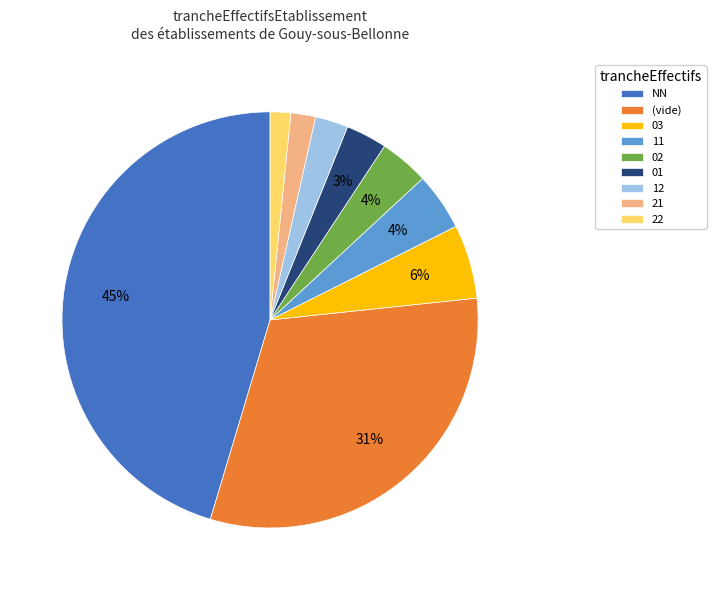

What percentage is the 22 slice, to the nearest percent?

2%